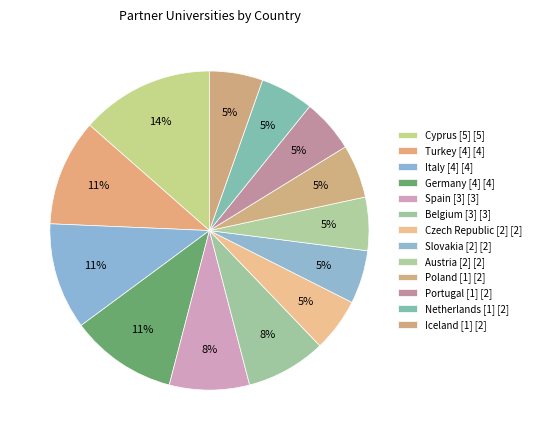

How many segments does this pie chart have?

13